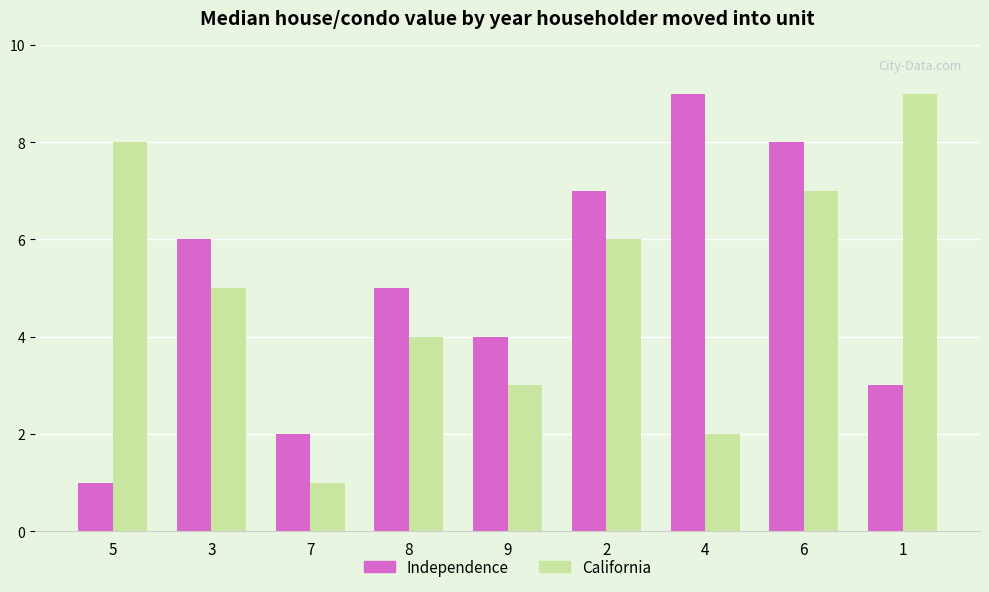

What value does the California series have at 8?

4